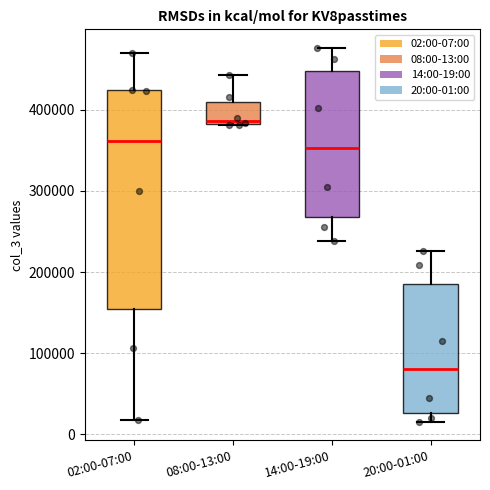

Reading left to right, read every box against the y-axis: the position of its median line, the range the box covers, and the ends of its whiskers. The values are not printed on the chart, so give them approximately, as read against the axis.

02:00-07:00: median 360000, box 150000 to 420000, whiskers 20000 to 470000
08:00-13:00: median 390000, box 380000 to 410000, whiskers 380000 to 440000
14:00-19:00: median 350000, box 270000 to 450000, whiskers 240000 to 480000
20:00-01:00: median 80000, box 30000 to 180000, whiskers 20000 to 230000